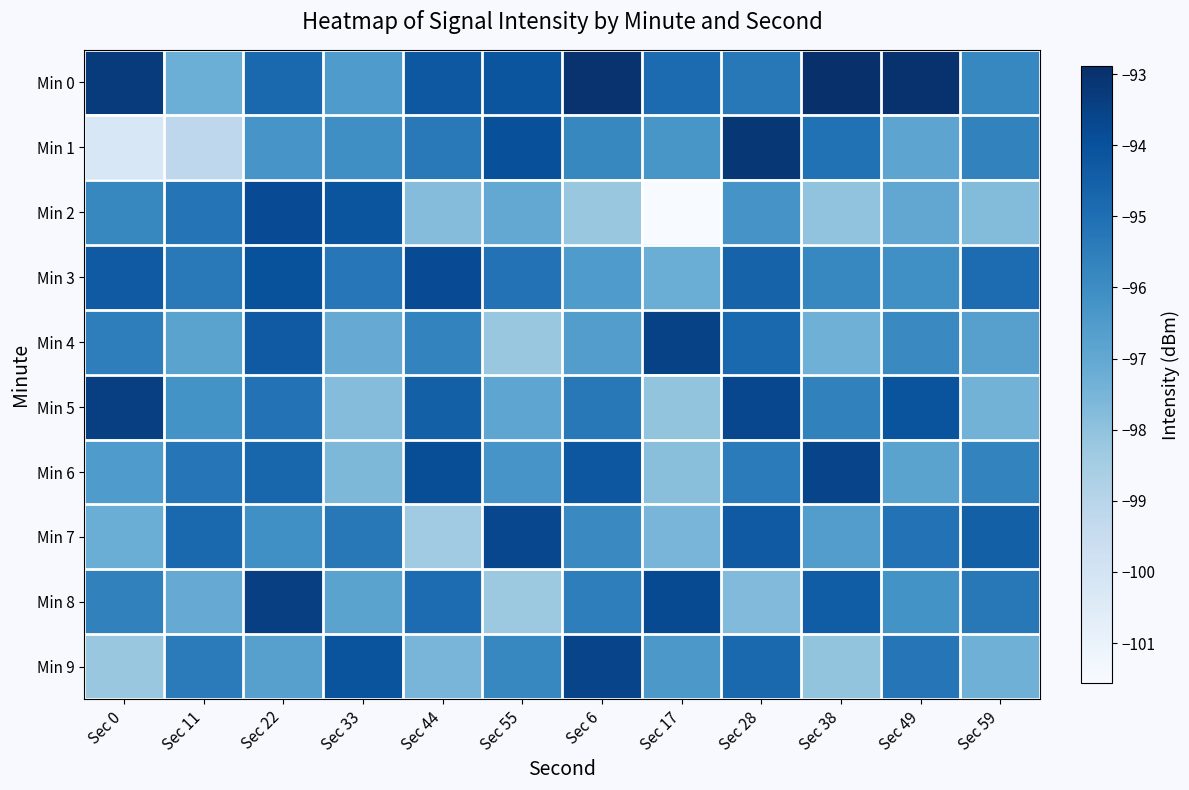

Between Sec 49 and Sec 55, which is larger?

Sec 49